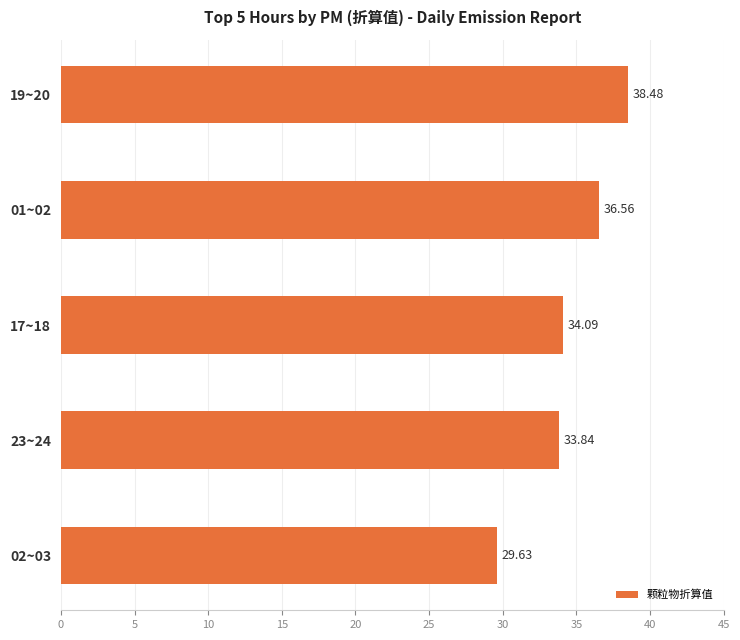

List the labels in order of value, largest first.

19~20, 01~02, 17~18, 23~24, 02~03